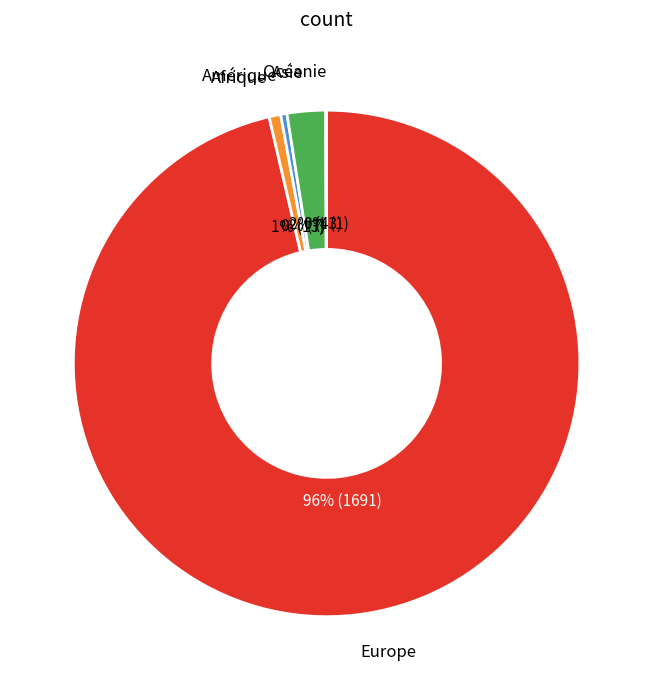

Between Europe and Amérique, which is larger?

Europe